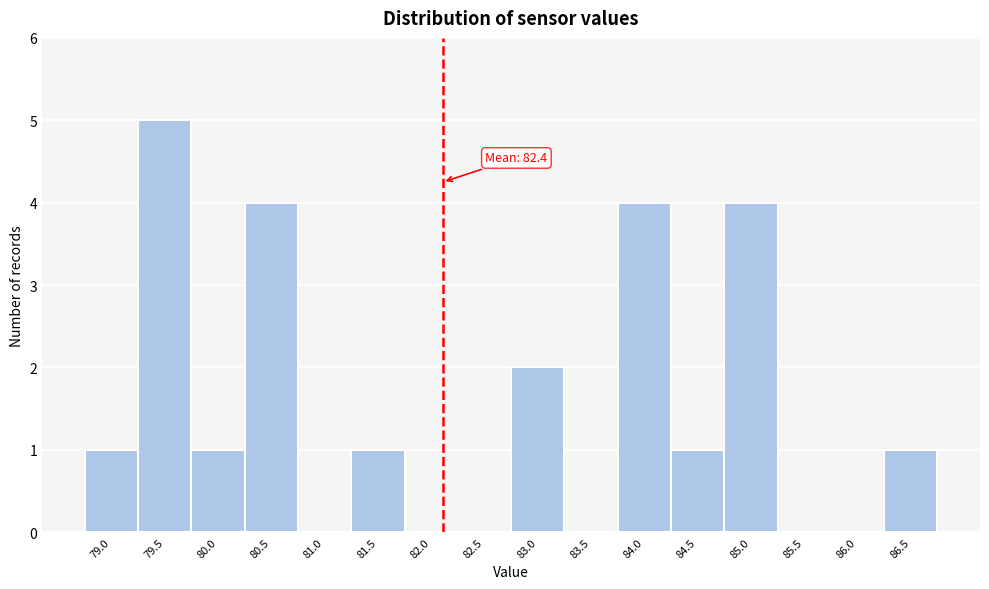

Reading right to left, extract all data points from this chart.

86.5=1	86.0=0	85.5=0	85.0=4	84.5=1	84.0=4	83.5=0	83.0=2	82.5=0	82.0=0	81.5=1	81.0=0	80.5=4	80.0=1	79.5=5	79.0=1